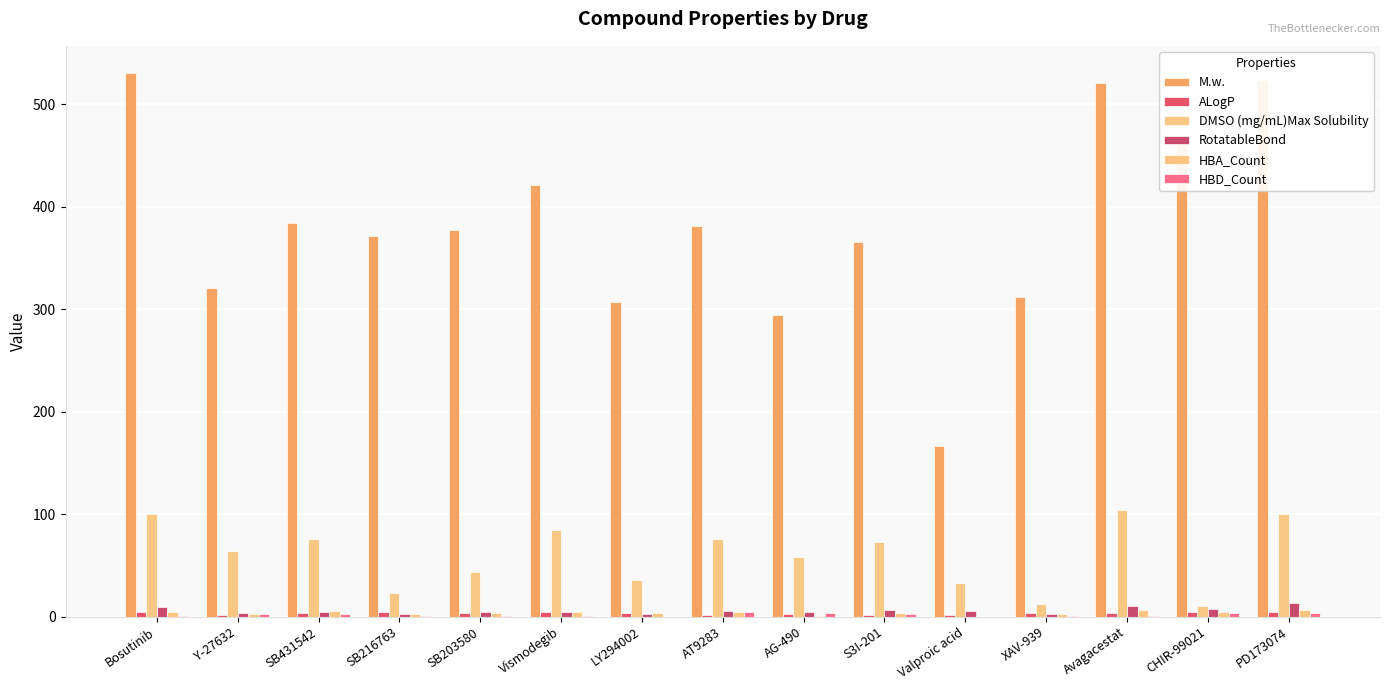

What is the sum of the DMSO (mg/mL)Max Solubility values at Valproic acid and SB431542?

109.0